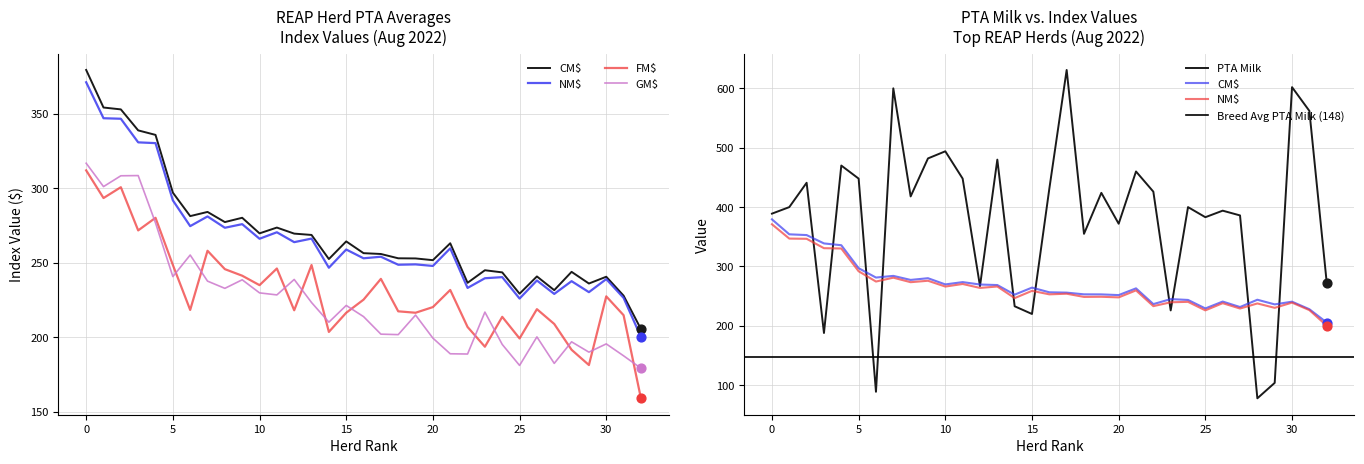

Is the value of GM$ at 24 greater than the value of CM$ at 13?

No